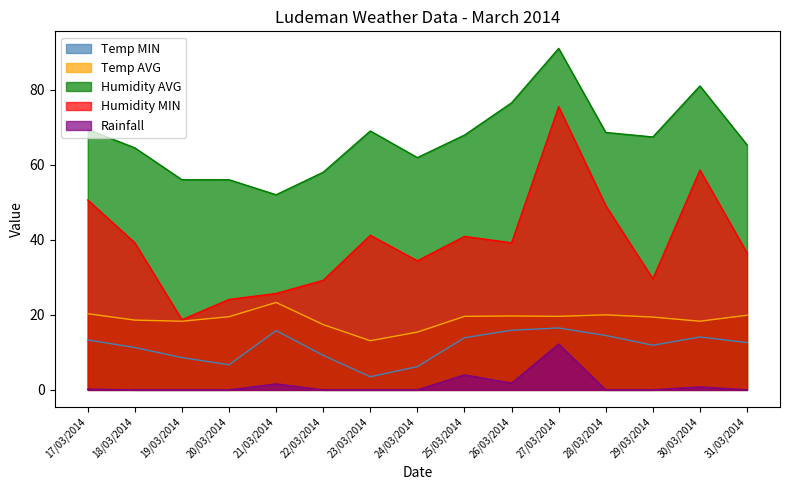

Reading left to right, transcribe all the data shown in this chart.

Temp MIN: 13.3	11.3	8.6	6.7	15.8	9.2	3.5	6.2	13.9	15.9	16.5	14.5	11.9	14.1	12.6
Temp AVG: 20.3	18.6	18.3	19.5	23.3	17.4	13.1	15.4	19.6	19.7	19.6	20.0	19.4	18.3	19.9
Humidity AVG: 69.4	64.5	56.0	56.0	52.0	58.0	69.0	61.9	67.9	76.5	91.0	68.6	67.4	81.0	65.3
Humidity MIN: 50.6	39.2	18.7	24.1	25.7	29.2	41.2	34.4	40.9	39.2	75.5	49.1	29.6	58.6	36.5
Rainfall: 0.2	0.0	0.0	0.0	1.6	0.0	0.0	0.0	4.0	1.8	12.2	0.0	0.0	0.8	0.0